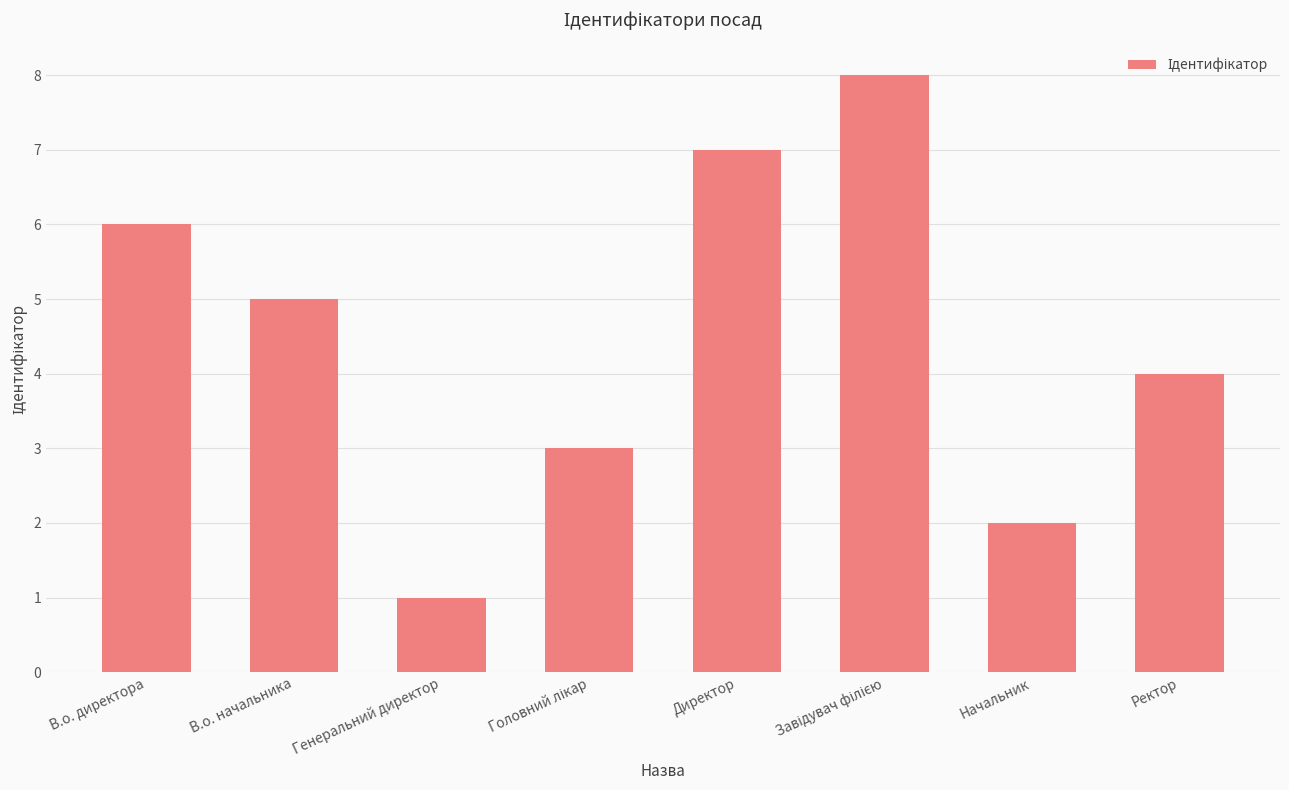

Count the values in the range 3 to 7.

5